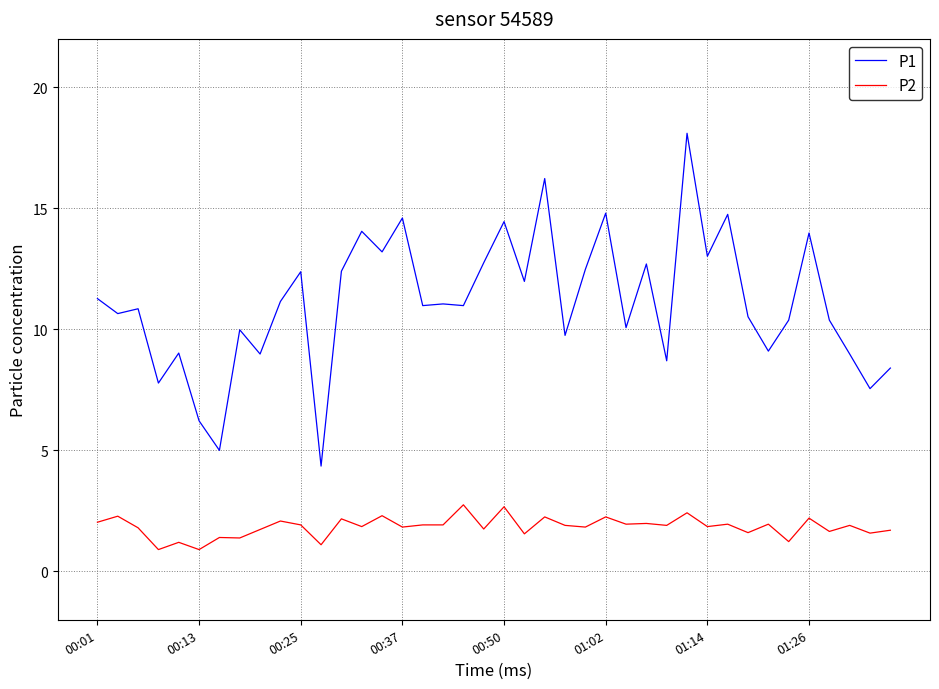

What are all the series names shown in the legend?

P1, P2